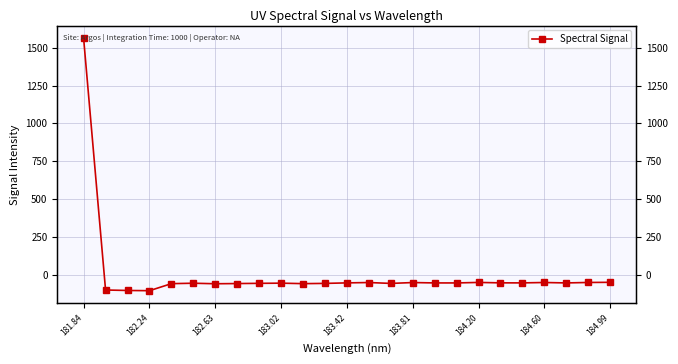

What is the change in value from 183.02 to 184.60?

+4.4